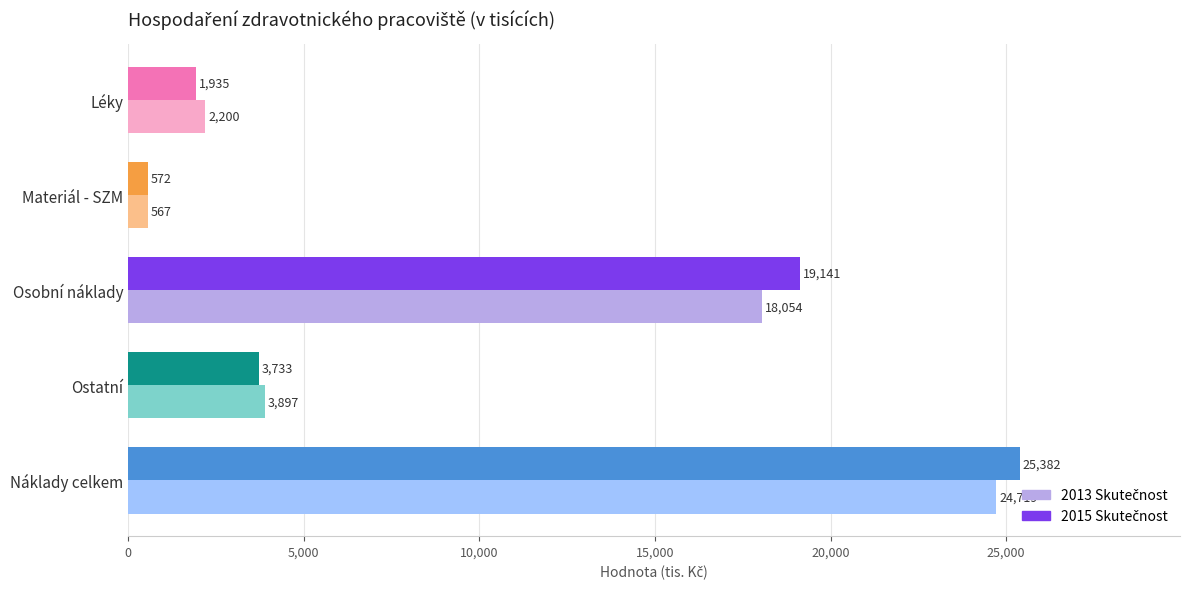

What is the total value across all series at Náklady celkem?

50101.0